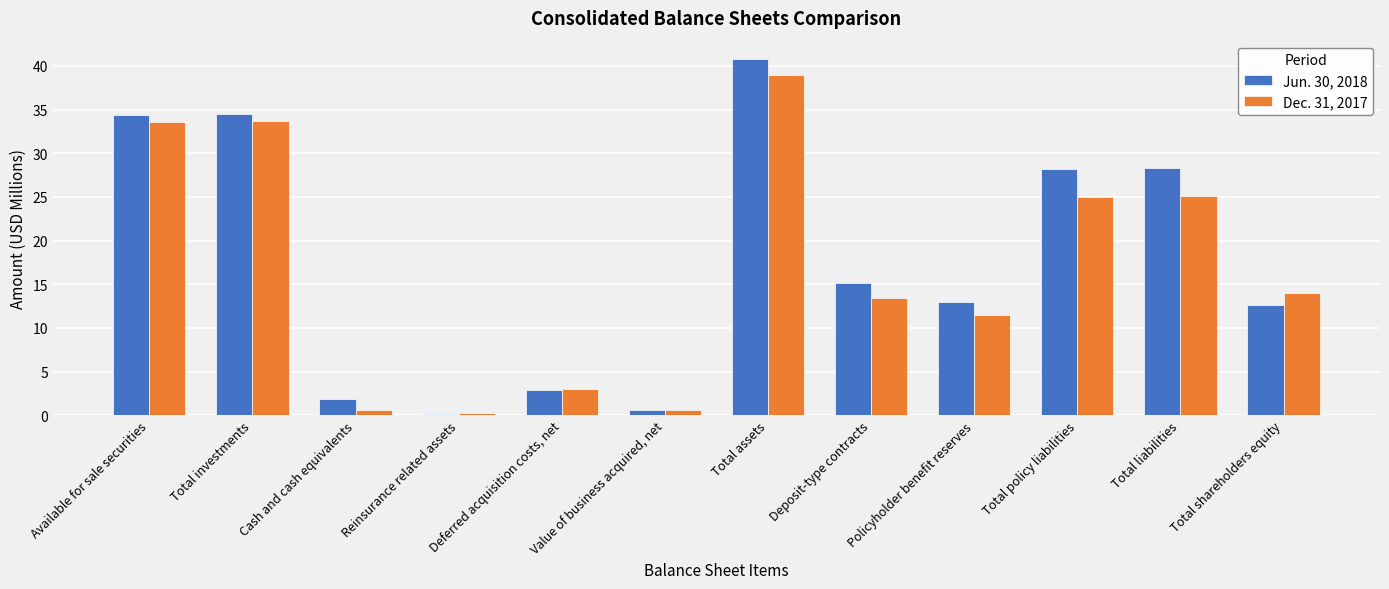

Rank the series by their maximum value, from highest to lowest.

Jun. 30, 2018, Dec. 31, 2017